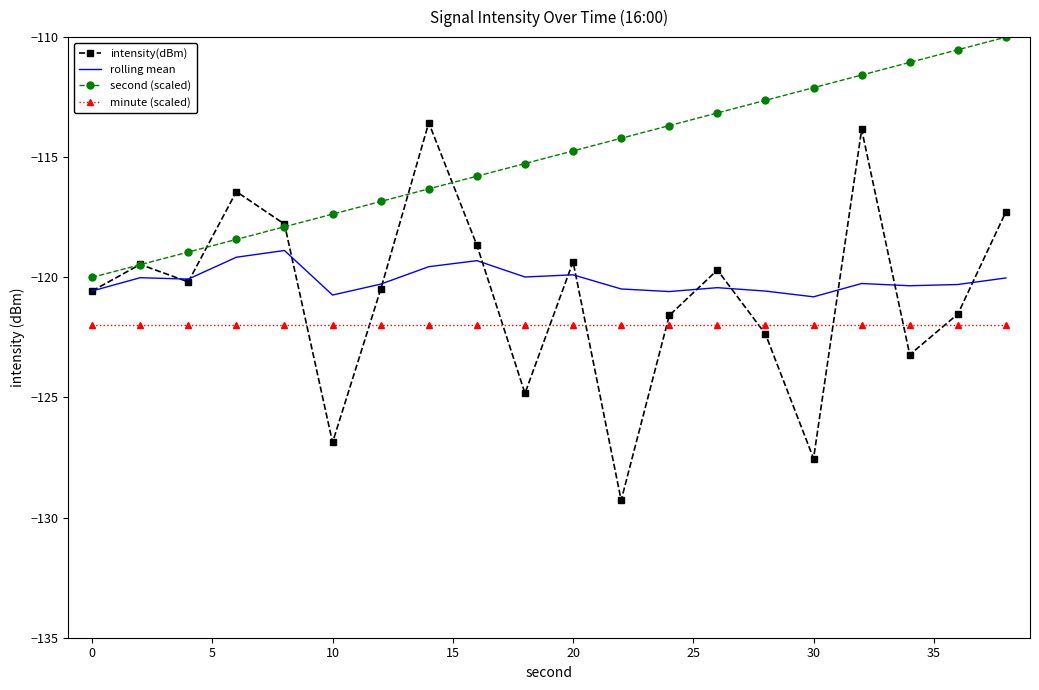

Which series has the largest total across all categories?

second (scaled)